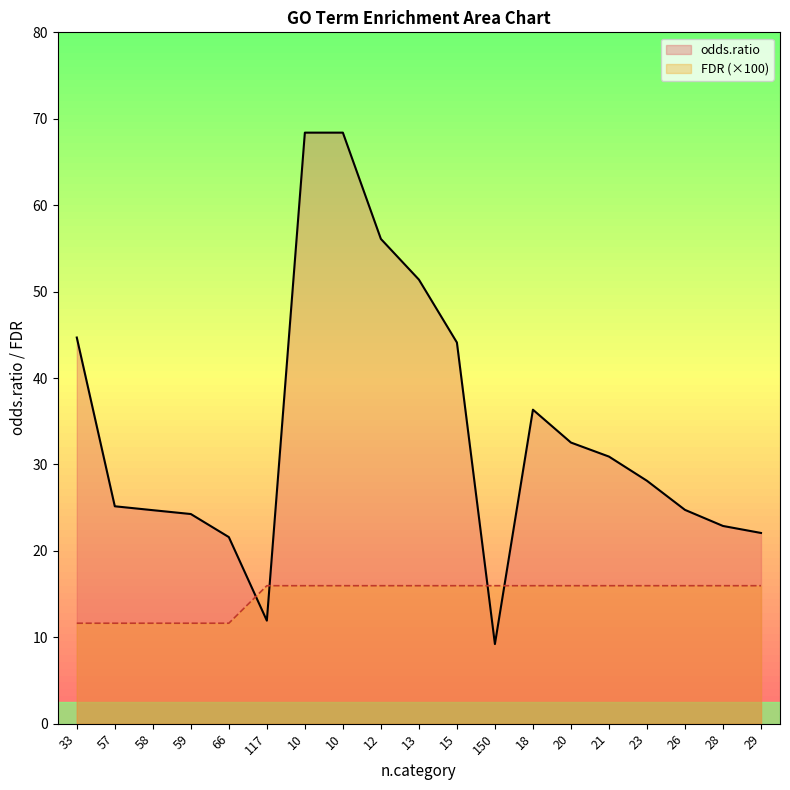

What is the label of the 4th point from the right?

23